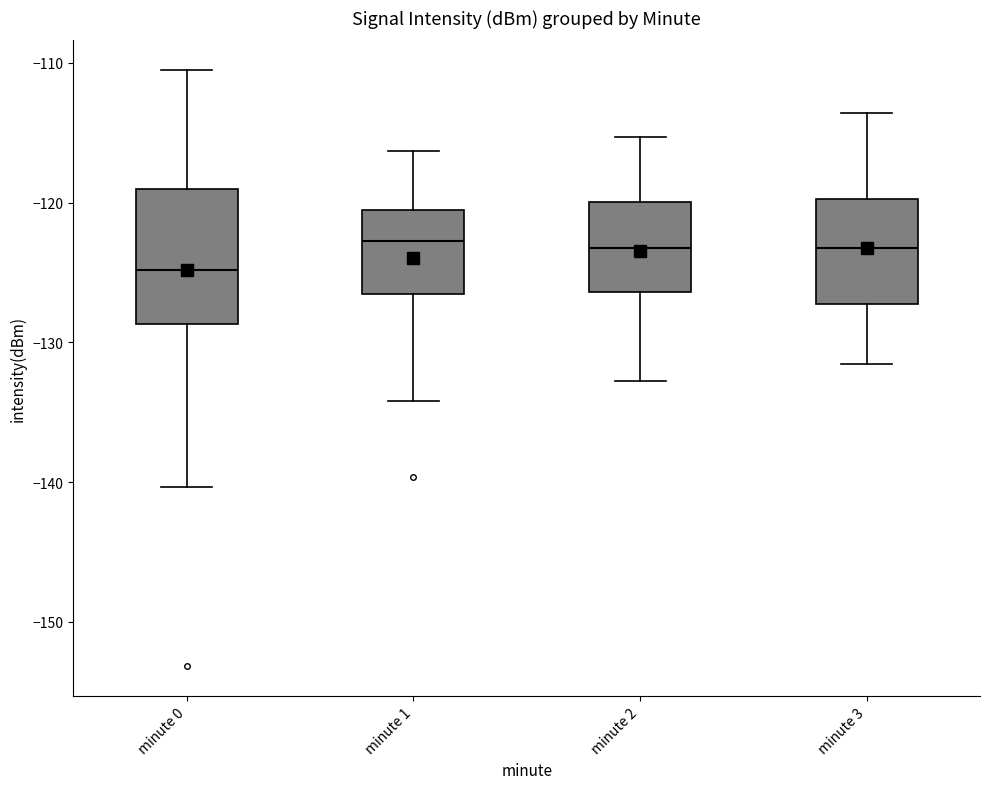

Where does the lower whisker of the box for minute 3 end on the y-axis? The values are not printed on the chart, so give them approximately, as read against the axis.

-132